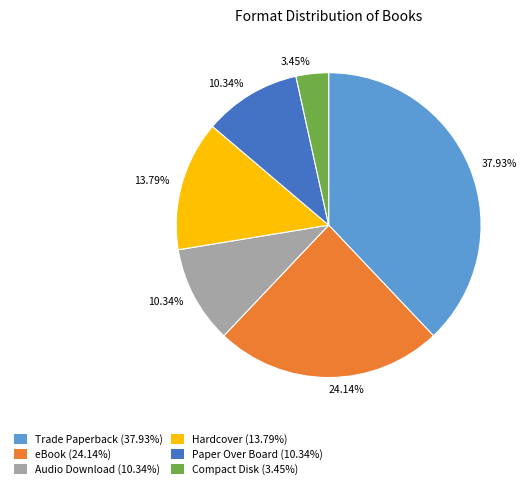

What percentage is the Hardcover slice, to the nearest percent?

14%